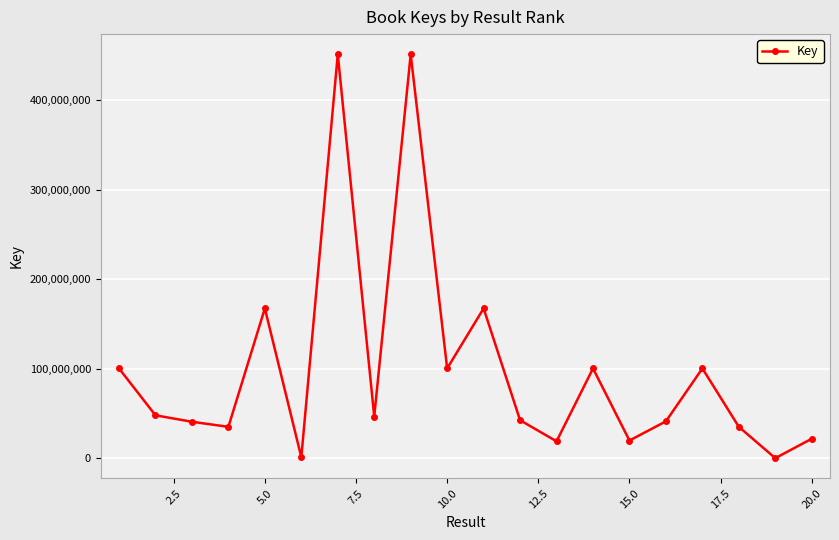

What is the maximum value shown in the chart?

451424930